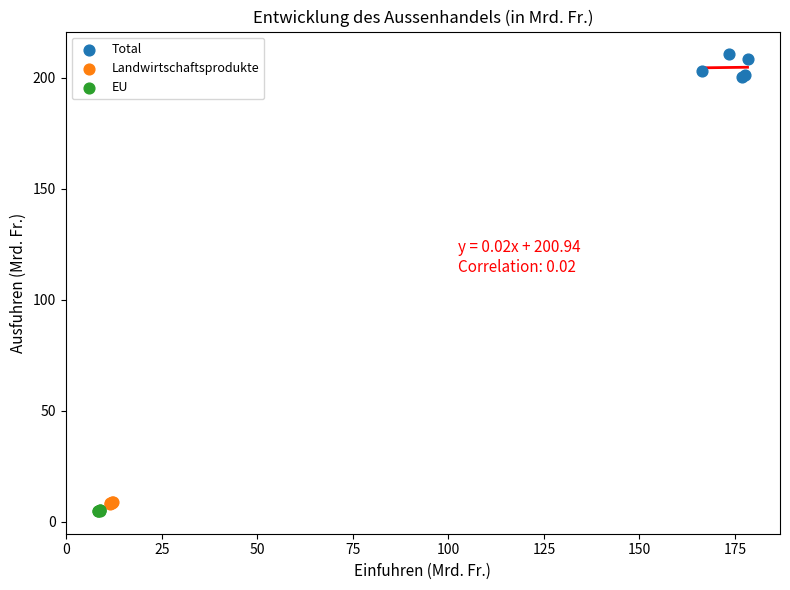

What are all the series names shown in the legend?

Total, Landwirtschaftsprodukte, EU